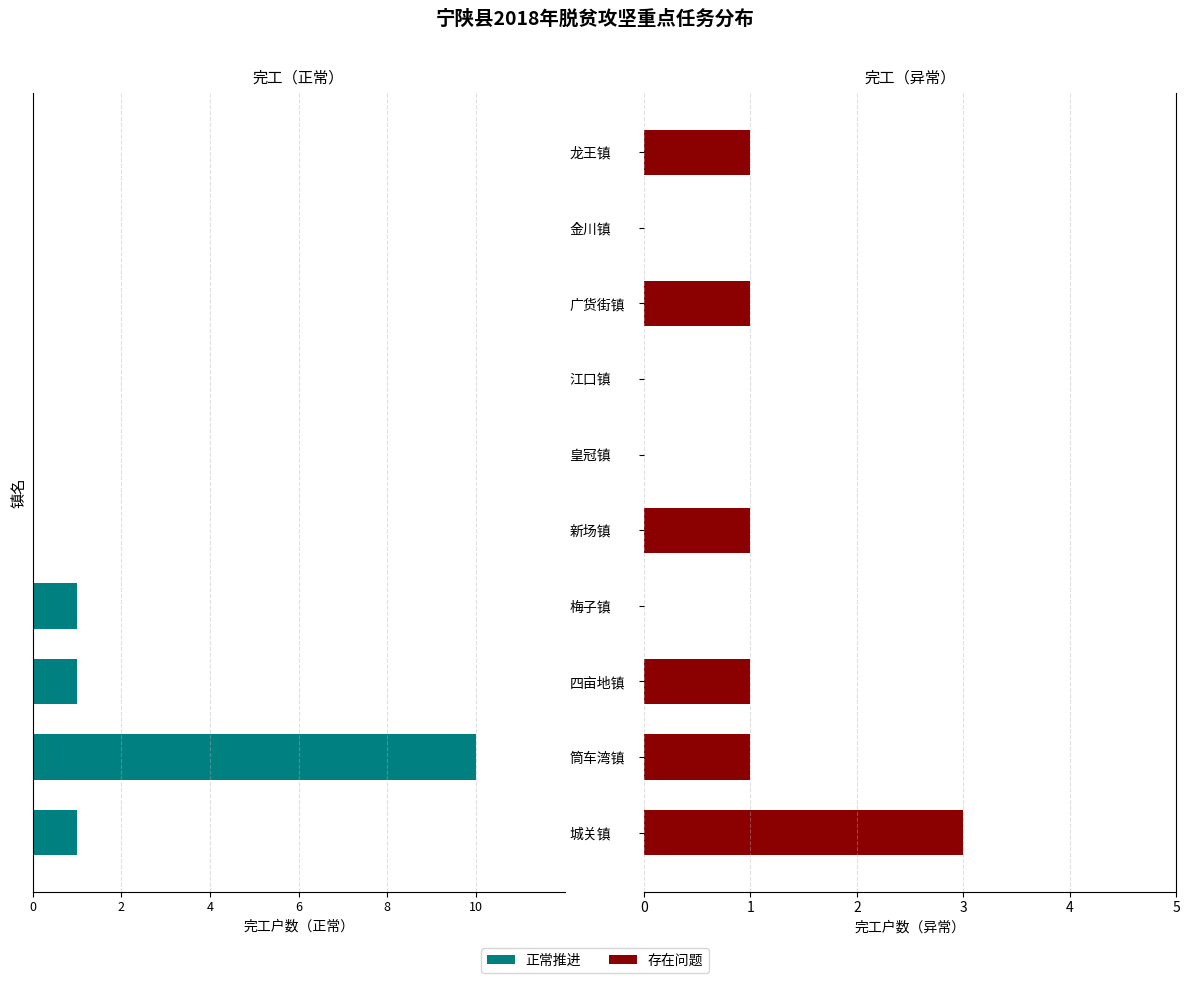

How many series are shown in this chart?

2